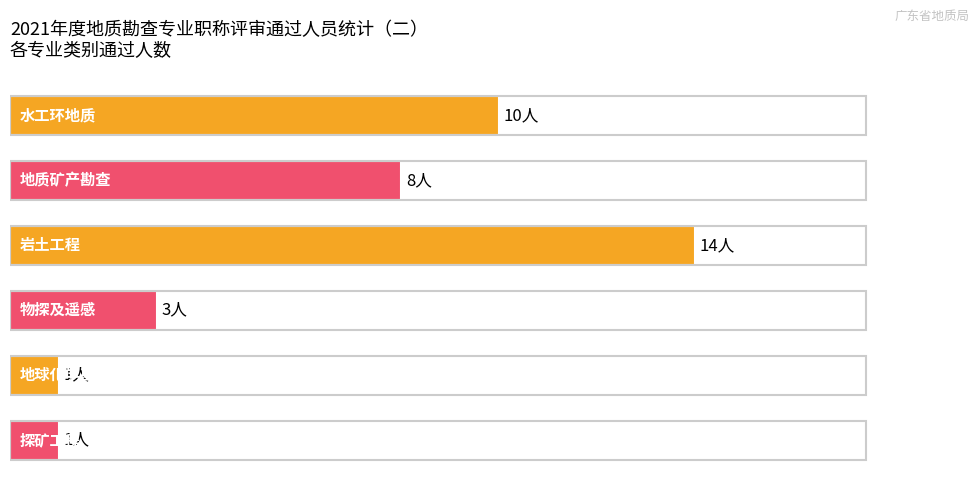

What is the smallest value displayed?

1